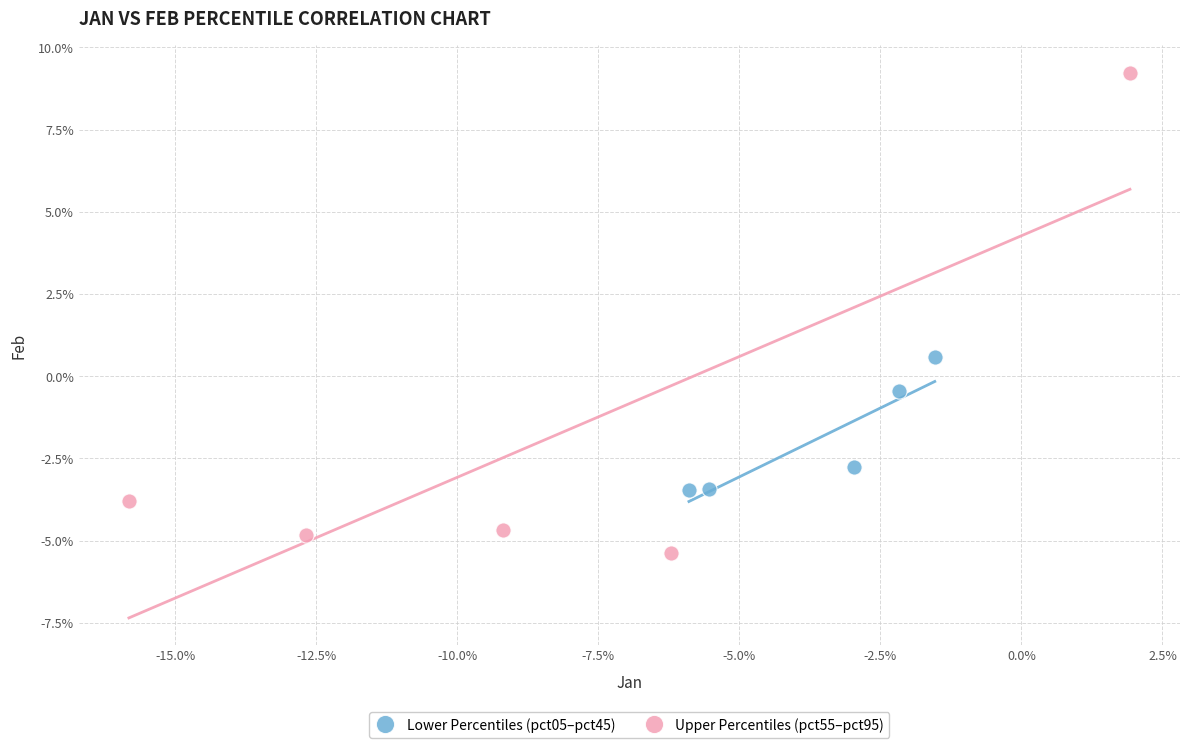

Which series contains the highest Y value?

Upper Percentiles (pct55–pct95)